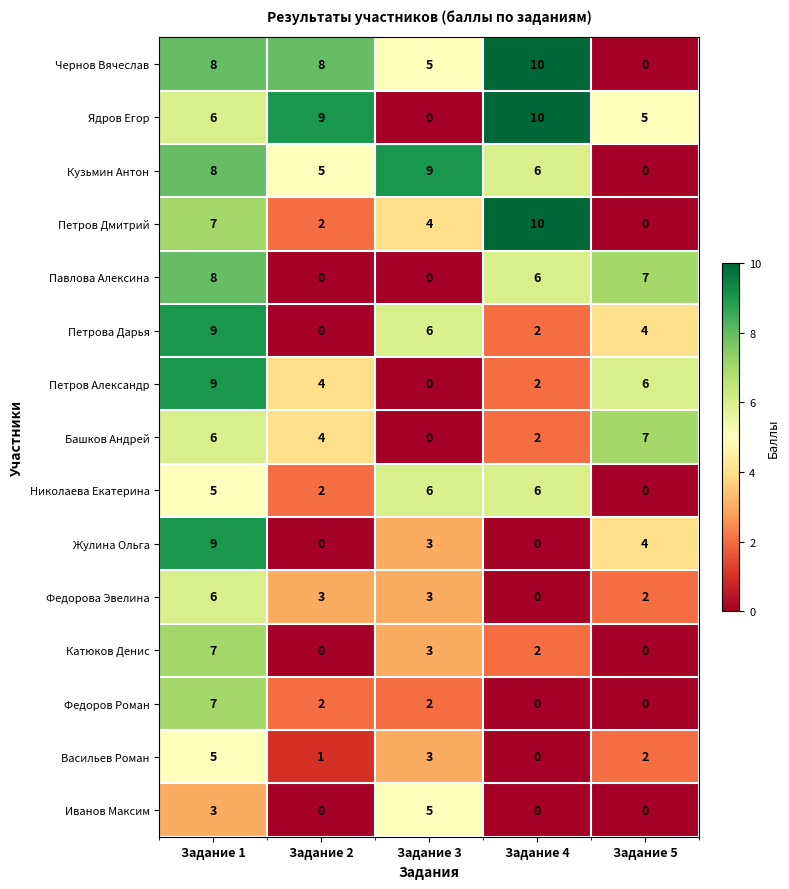

Where is Чернов Вячеслав nearest to the value 5?

Задание 3